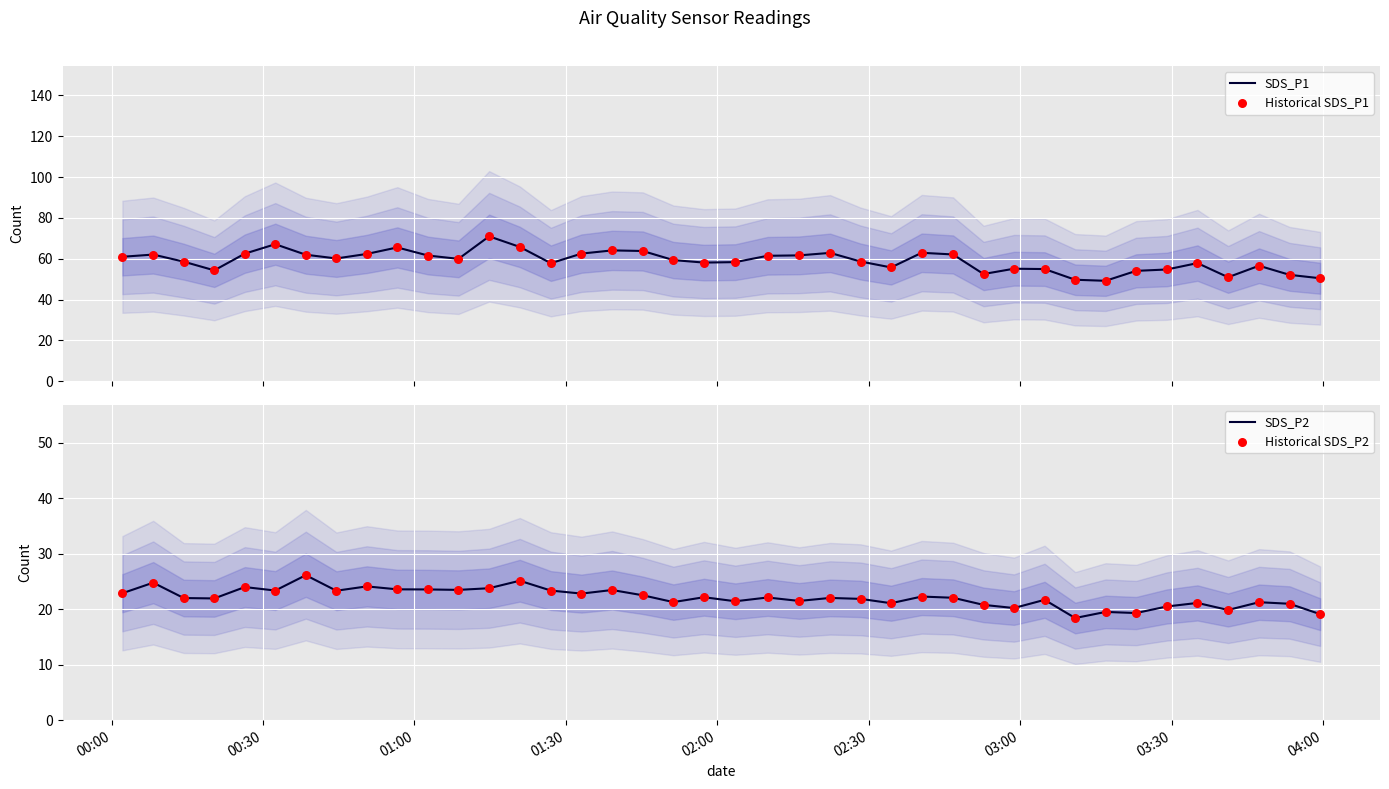

What is the minimum value for SDS_P1?

49.2